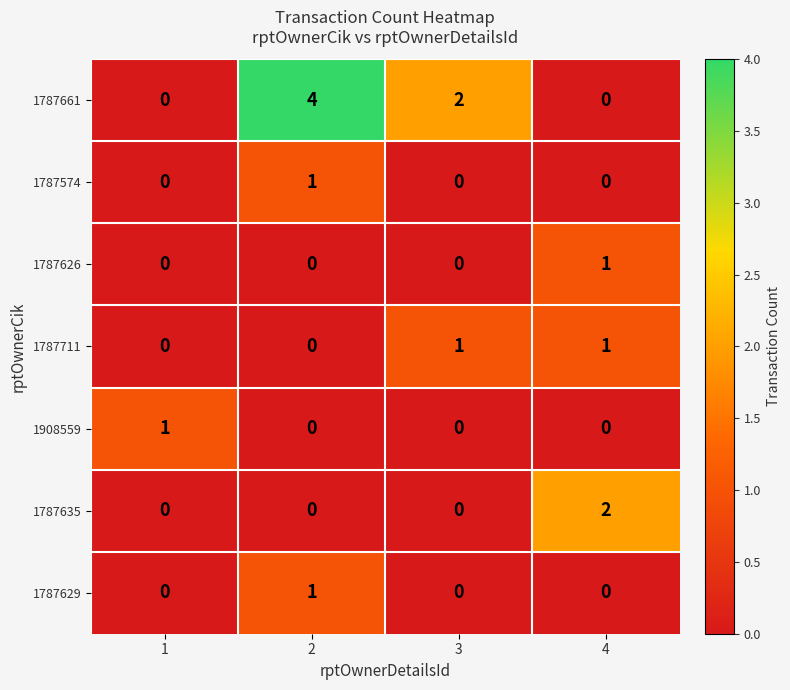

How many values in 1787629 are above zero?

1